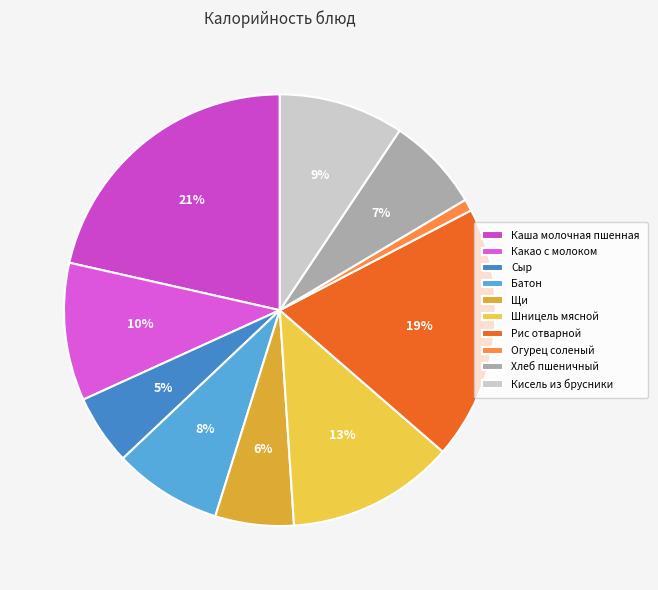

How many slices are in this pie chart?

10